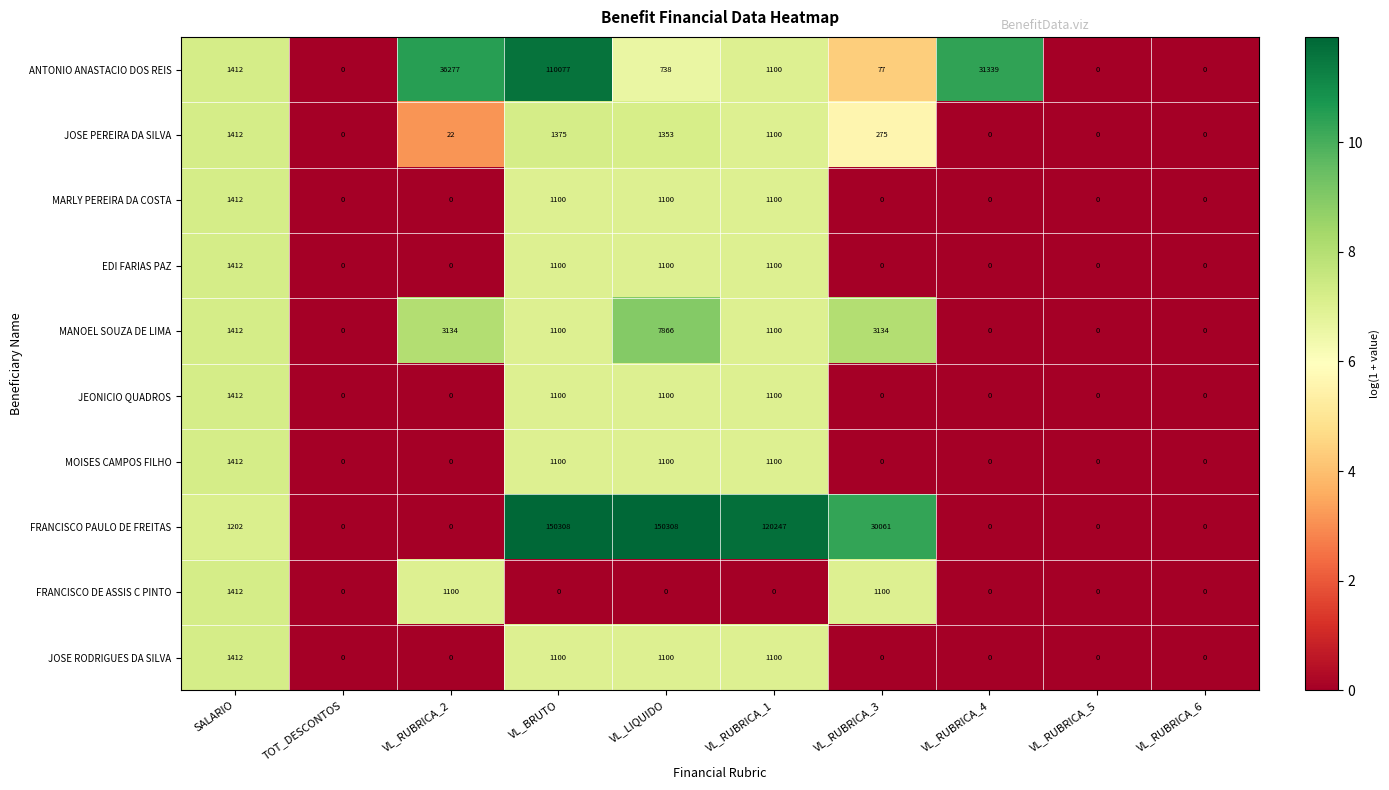

How many data points does each series have?

10